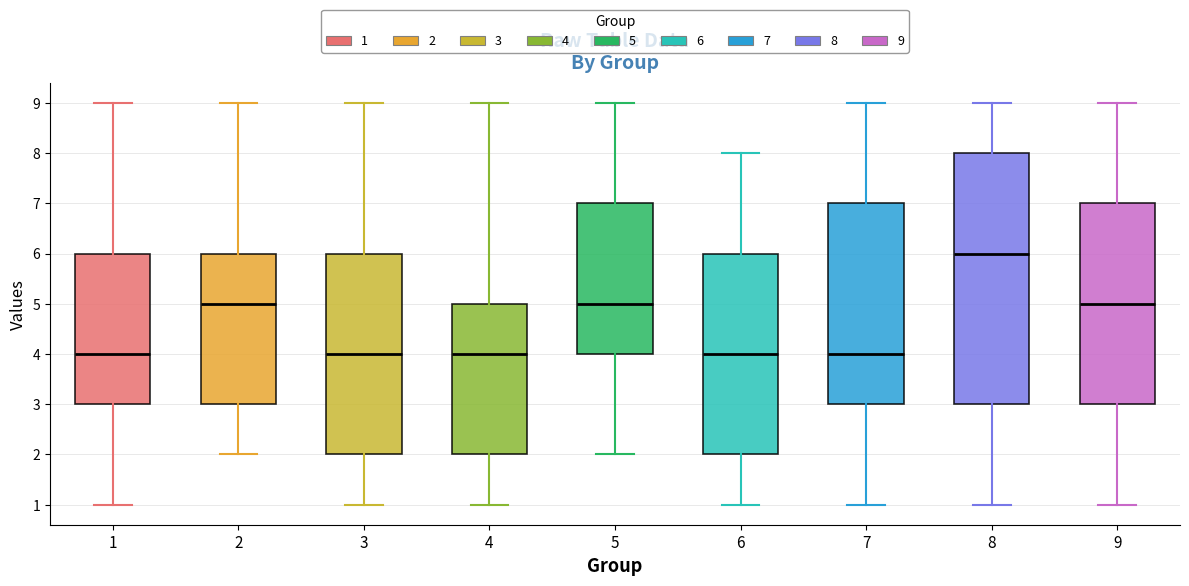

Which box is the tallest, from its lower edge to its upper edge?

8